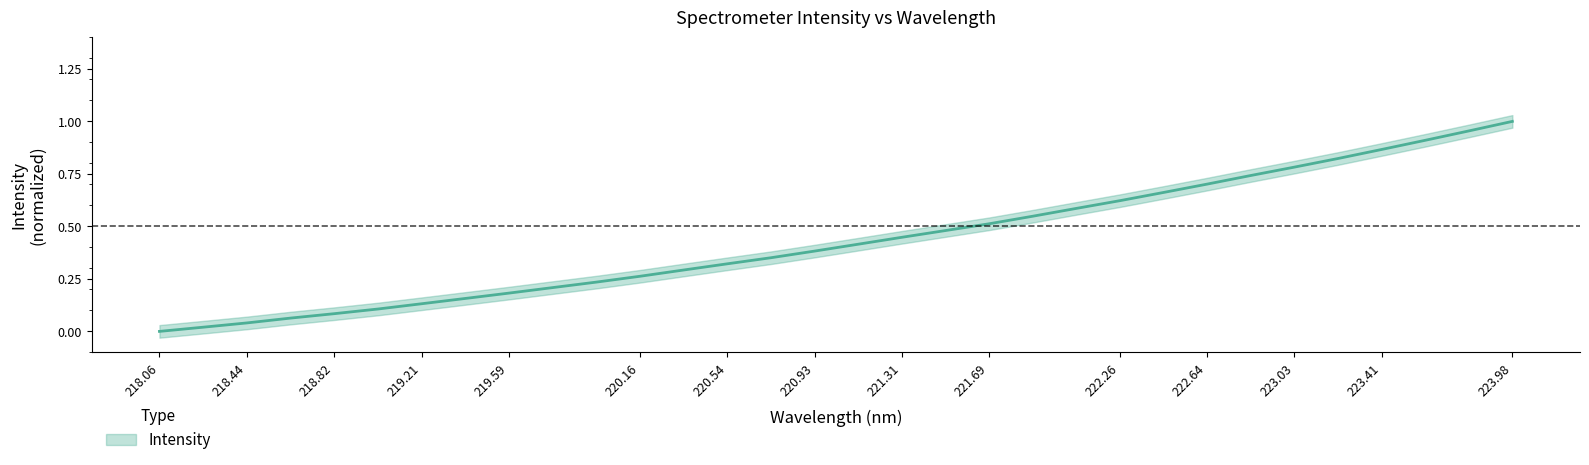

The value at 218.44 is 0.1. True or false?

False